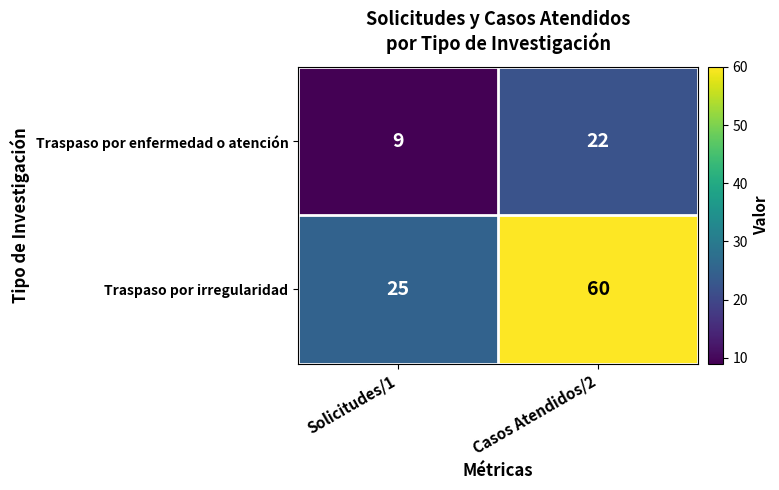

The Traspaso por irregularidad series shows 60 at Casos Atendidos/2. True or false?

True